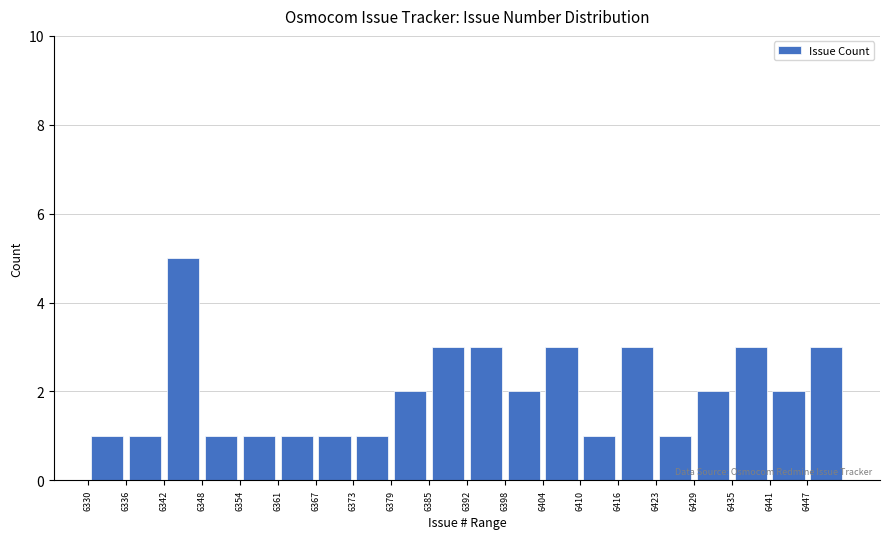

Over which range of the x-axis is the bar tallest?

6342.4 to 6348.6